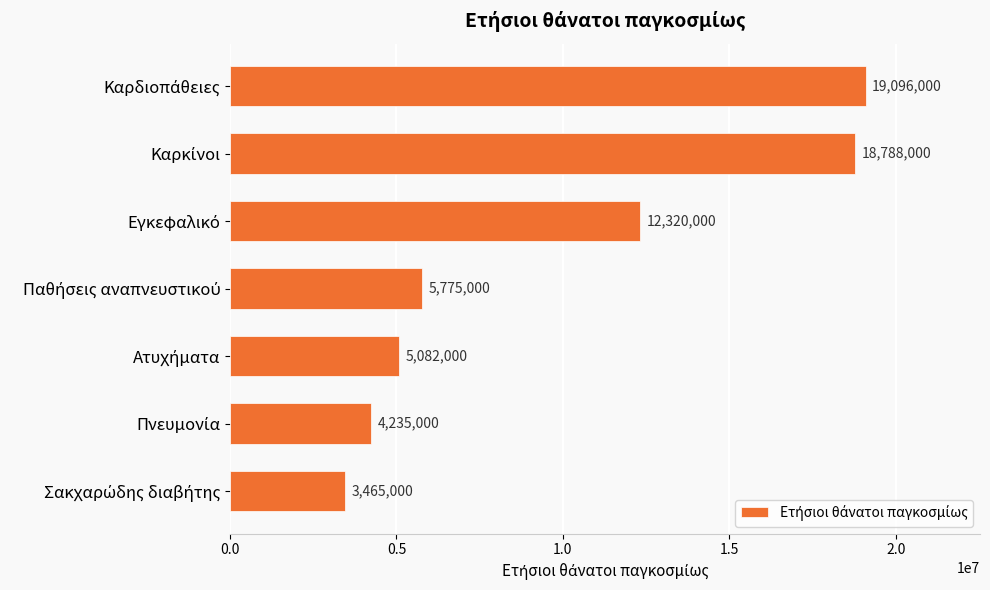

What is the greatest value displayed?

19096000